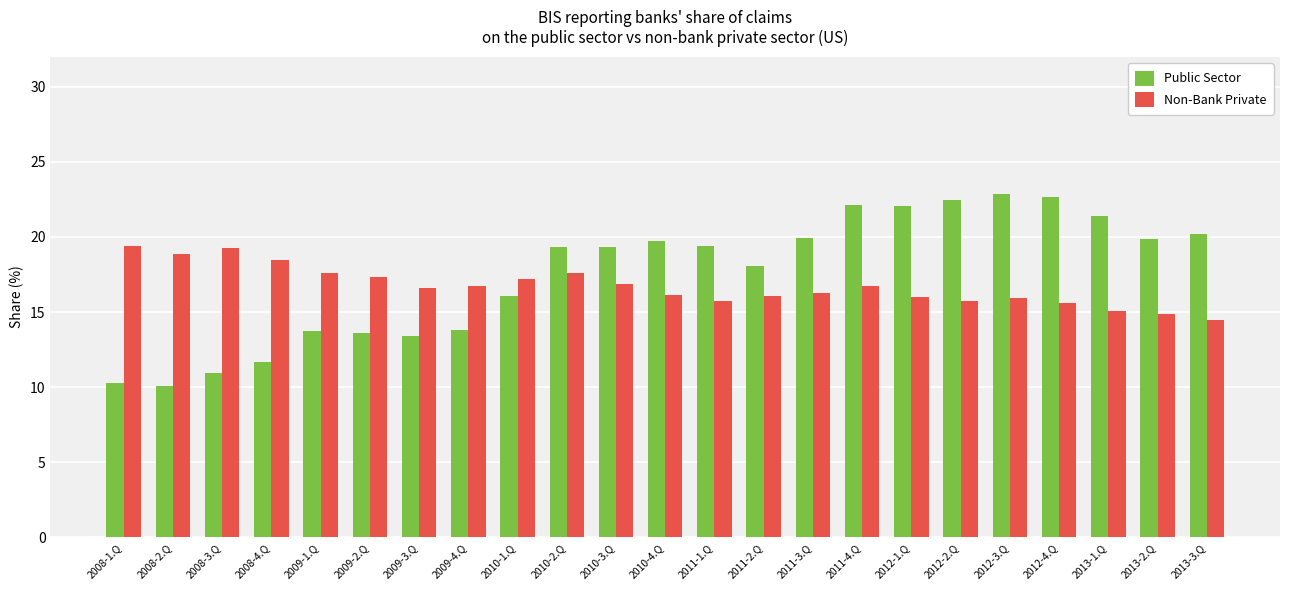

What is the spread (max minus min) of values at 2010-4.Q?

3.6